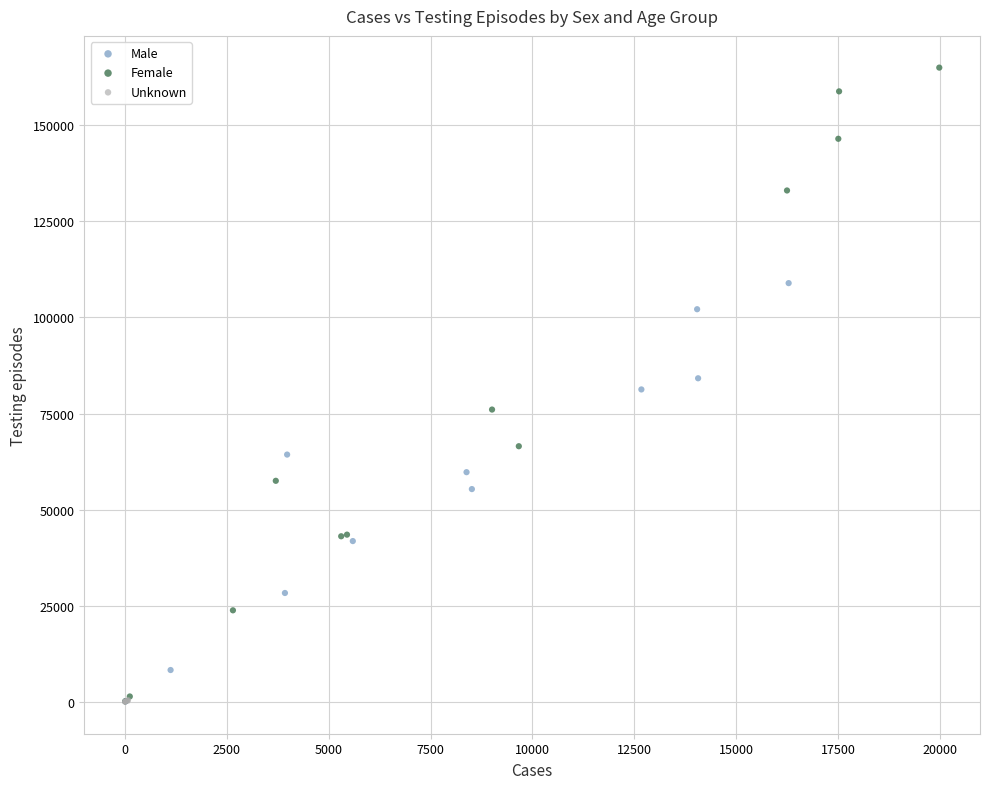

Which series has the widest spread of Y values?

Female